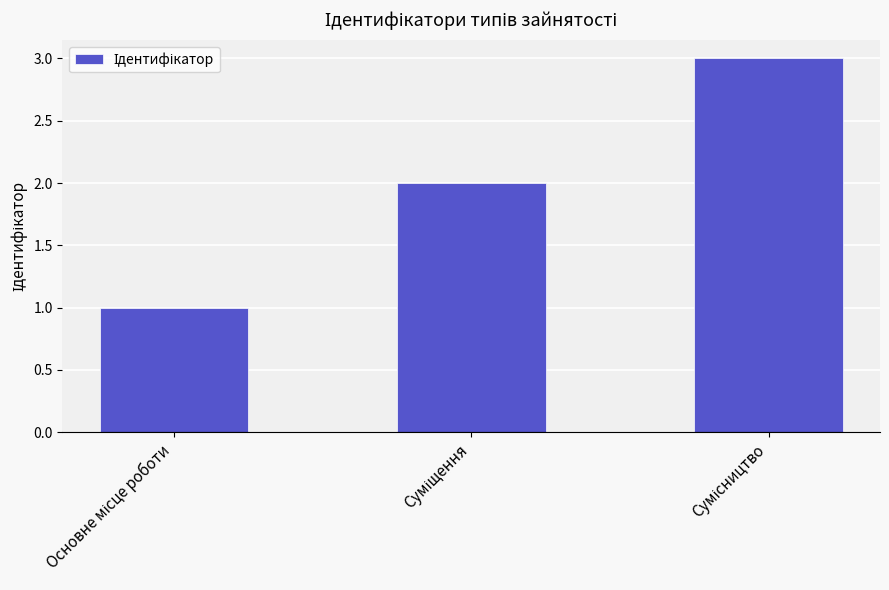

What is the sum of all values?

6